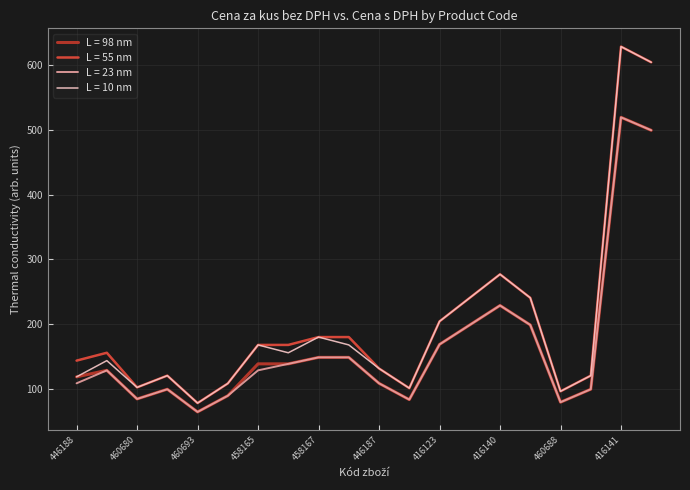

What is the maximum value shown in the chart?

628.0